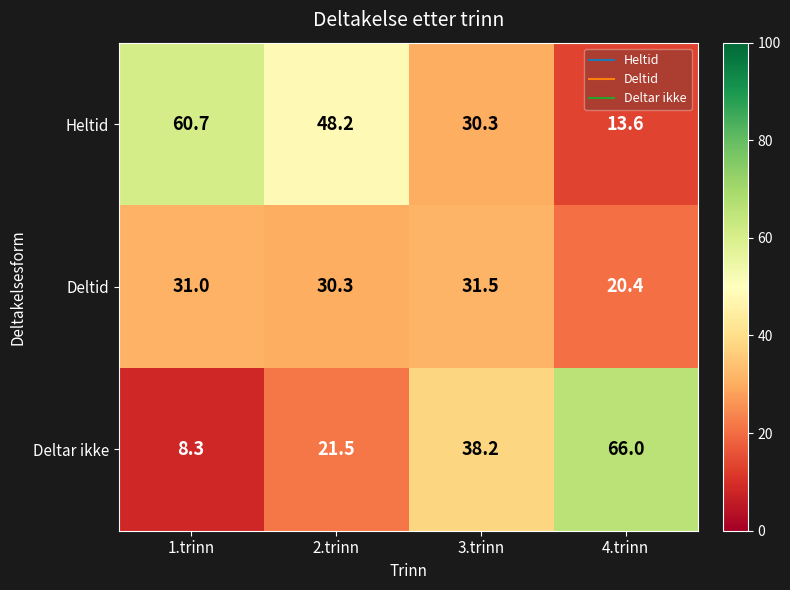

At which label is Heltid closest to 37?

3.trinn